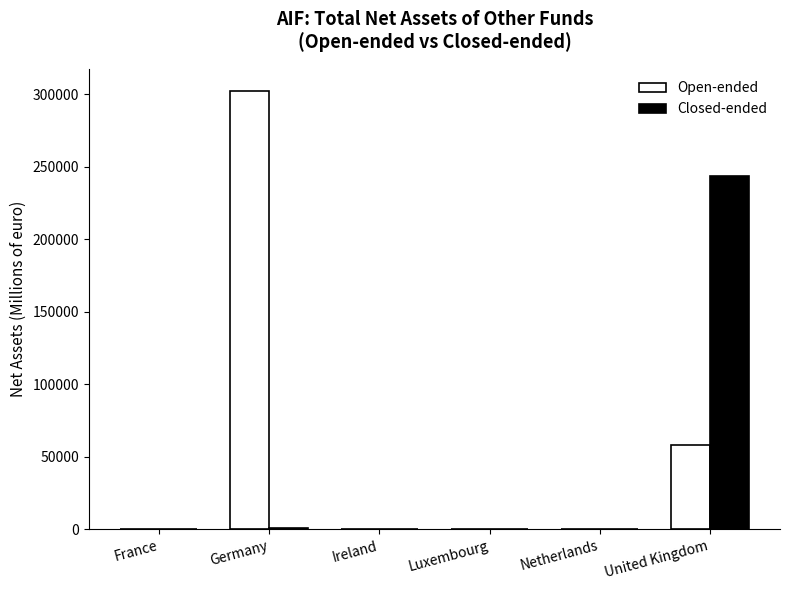

Which series changed the most between Luxembourg and United Kingdom?

Closed-ended